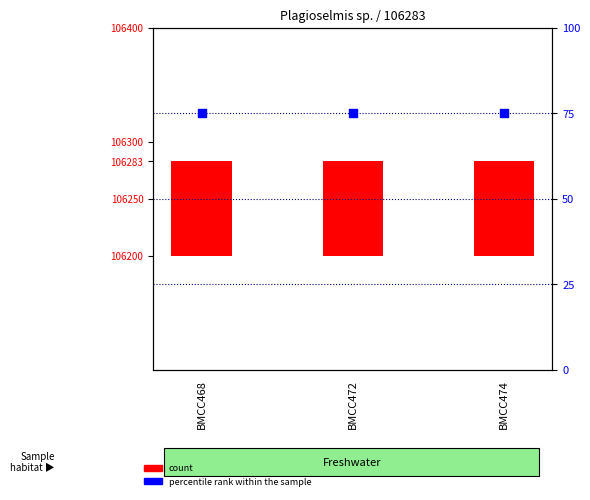

Which series contains the lowest Y value?

percentile rank within the sample